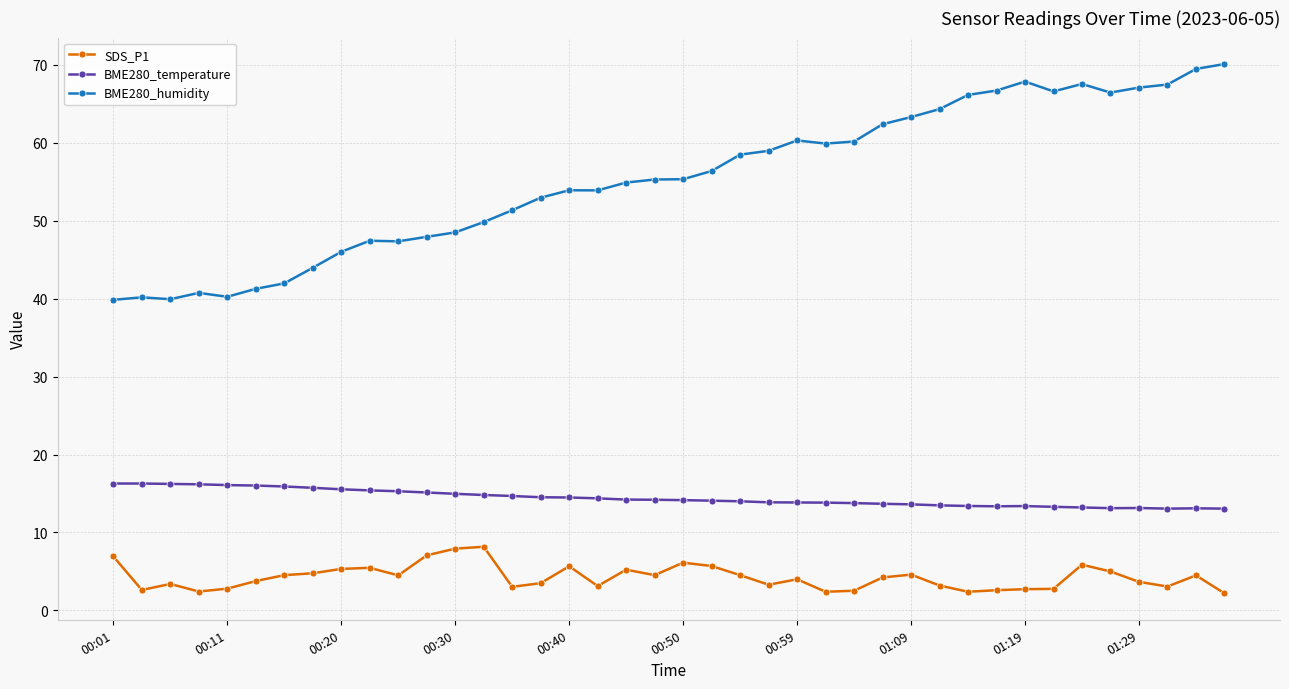

What is the difference between the maximum and minimum values in the SDS_P1 series?

6.0